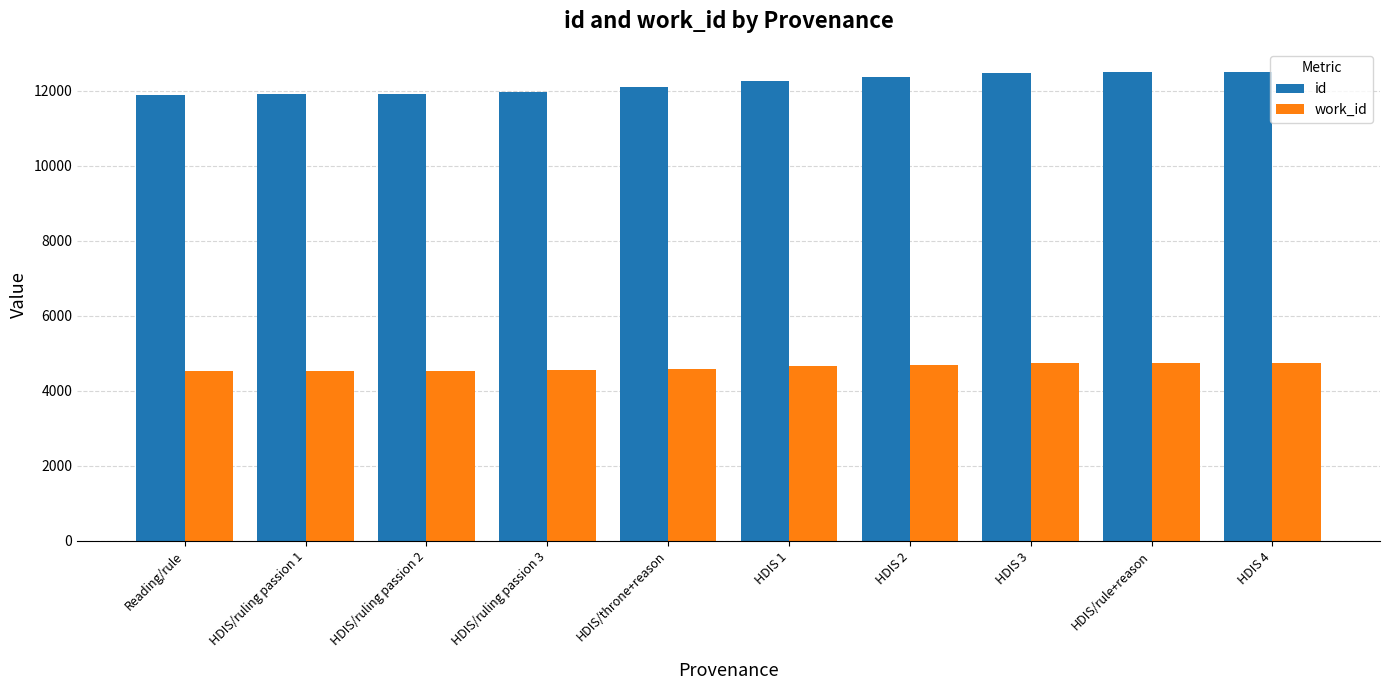

How many distinct data groups are displayed?

2